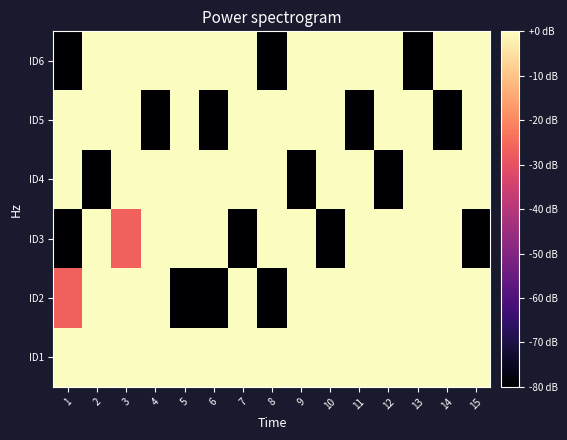

Count the number of categories in the chart.

15